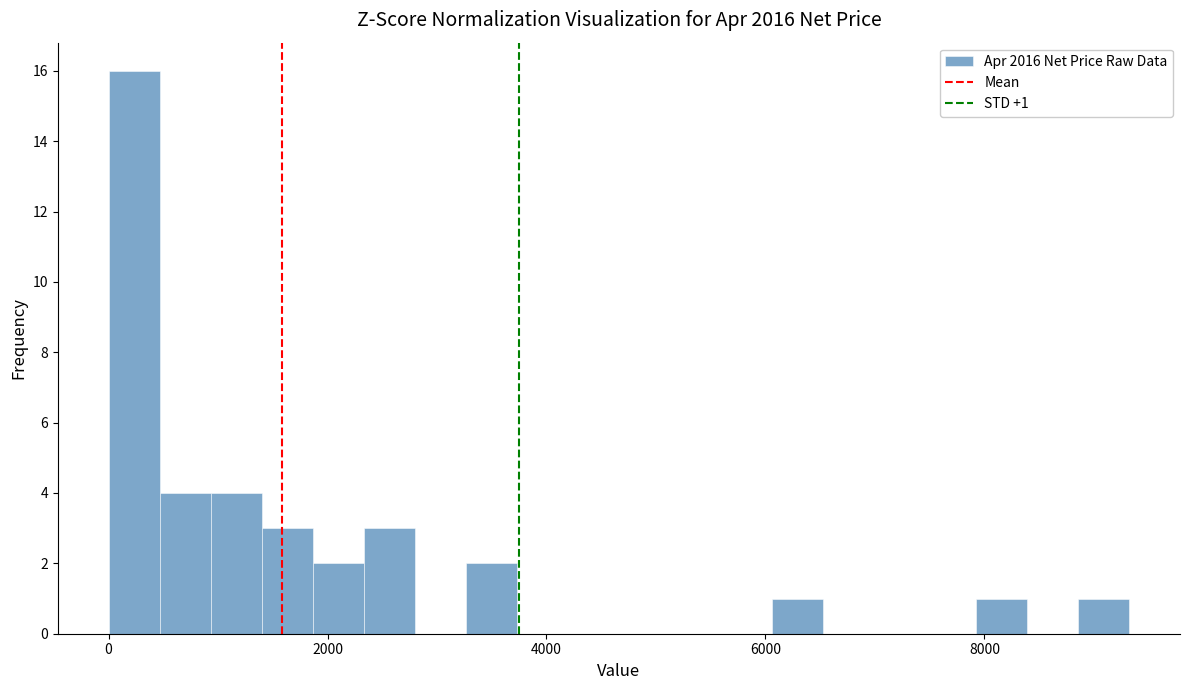

Around what value on the x-axis is the tallest bar? Give the approximate position of its centre, as read against the axis.

200